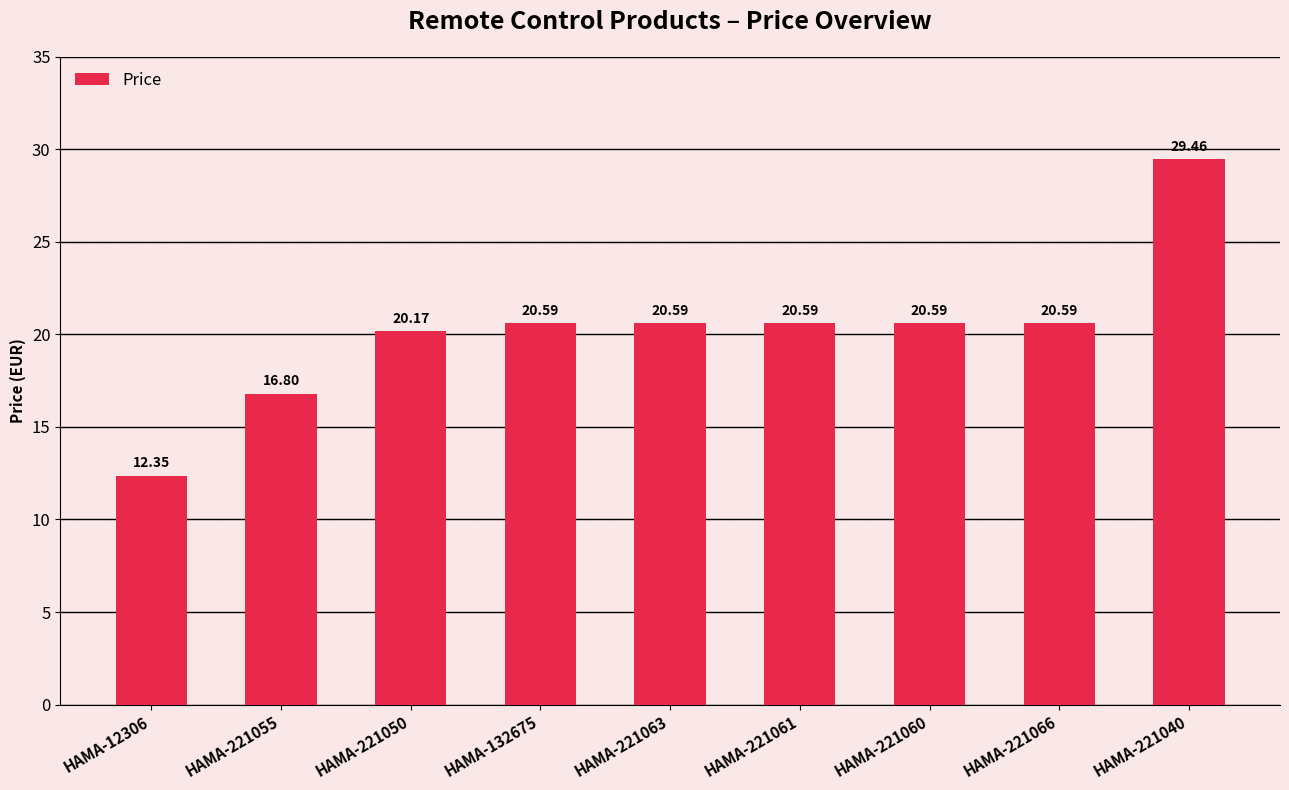

The chart shows a value of 10.6 at HAMA-221050. True or false?

False